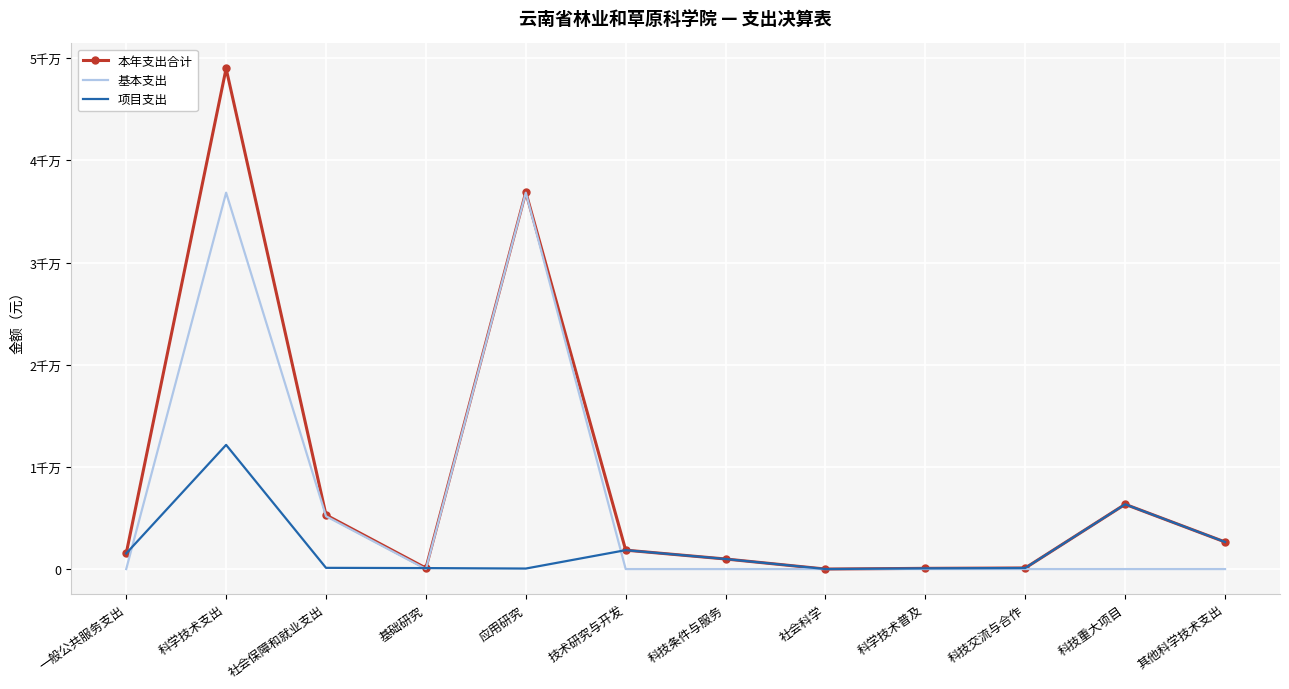

What is the average value of the 基本支出 series?

6570964.1